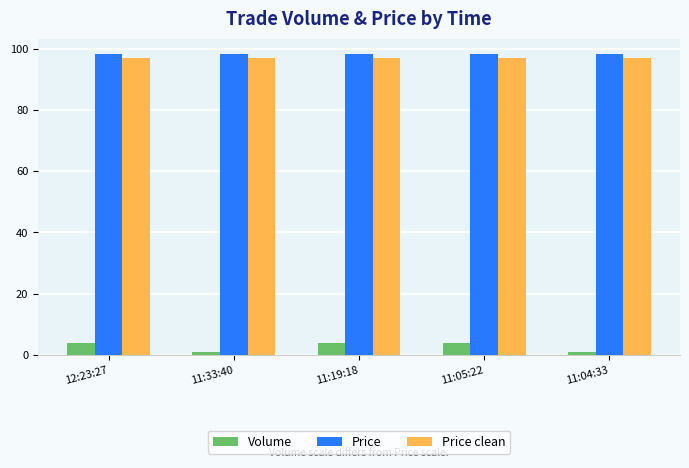

What position from the left is 11:19:18?

3